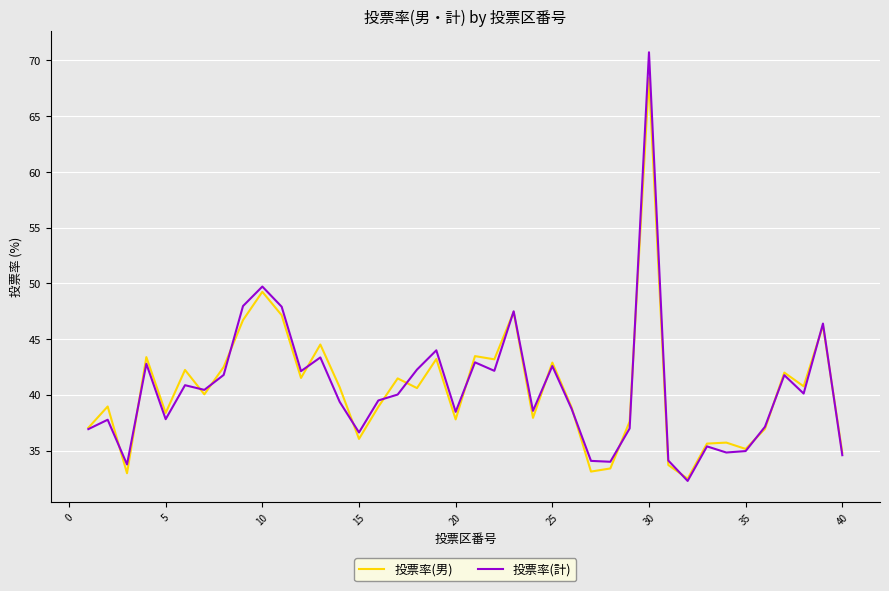

Rank the series by their maximum value, from highest to lowest.

投票率(計), 投票率(男)